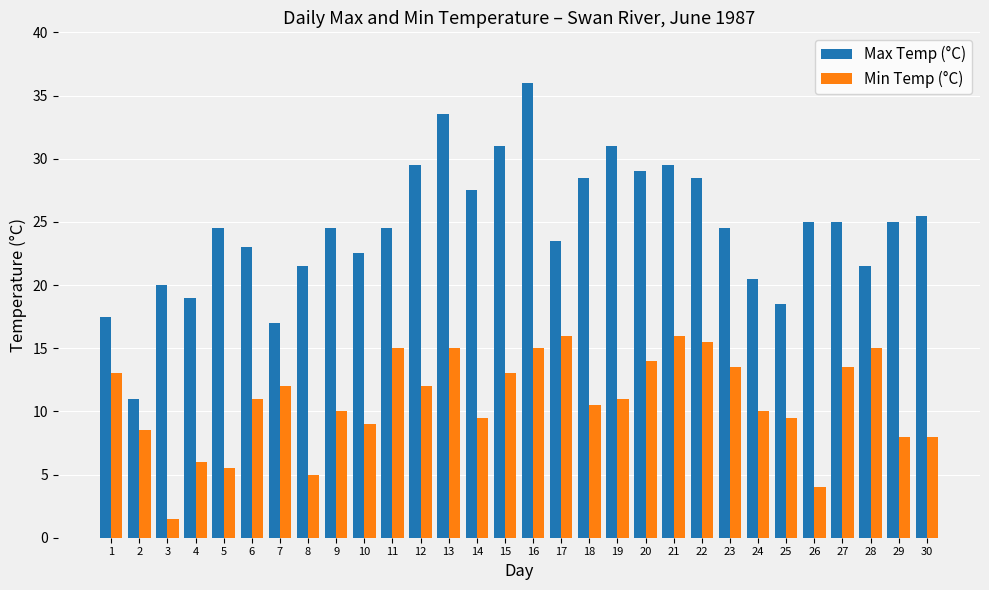

True or false: Min Temp (°C) has a value of 8.5 at 2.

True